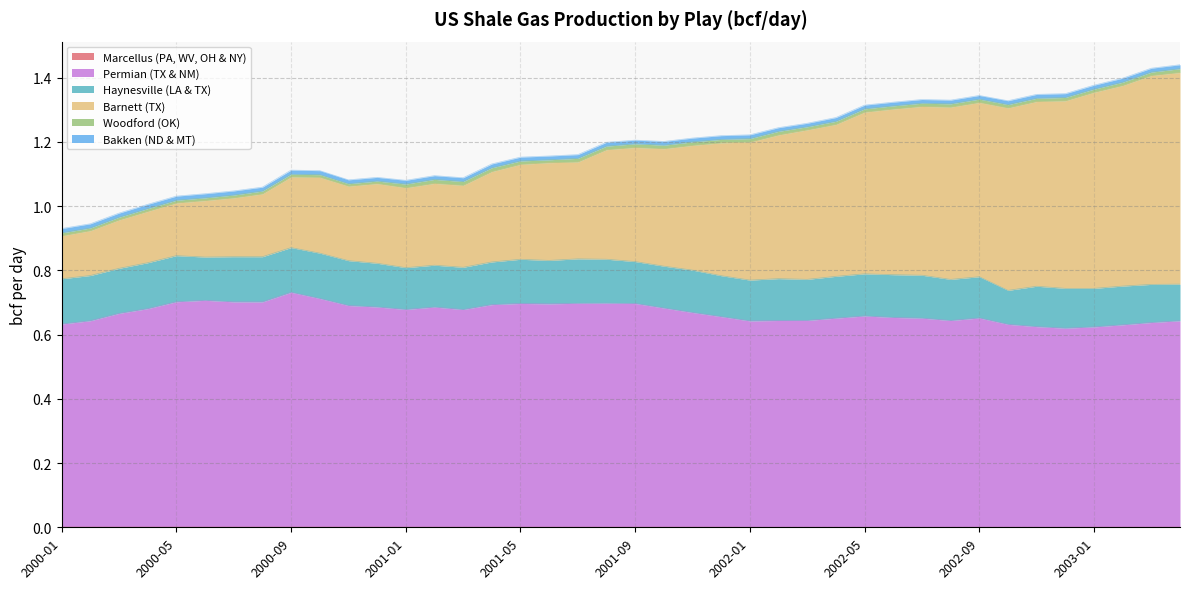

Does the chart have visible grid lines?

Yes